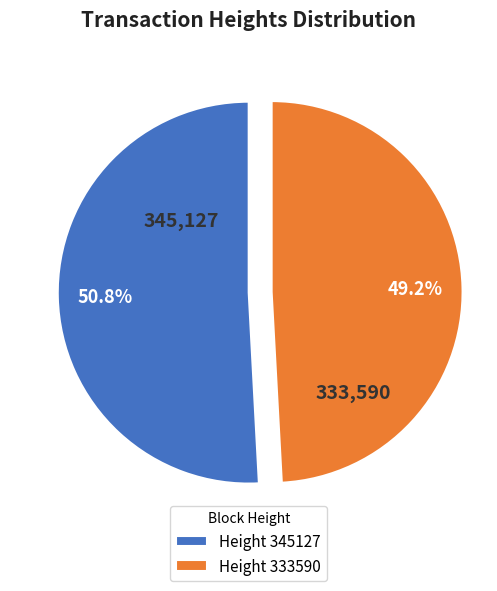

How many slices are in this pie chart?

2